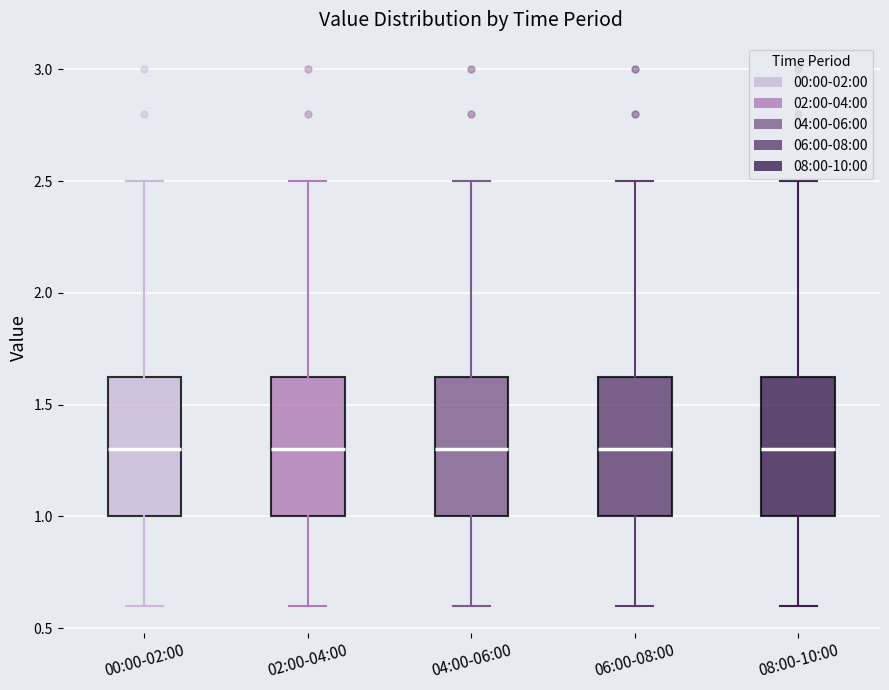

Reading left to right, read every box against the y-axis: the position of its median line, the range the box covers, and the ends of its whiskers. The values are not printed on the chart, so give them approximately, as read against the axis.

00:00-02:00: median 1.30, box 1.00 to 1.65, whiskers 0.60 to 2.50
02:00-04:00: median 1.30, box 1.00 to 1.65, whiskers 0.60 to 2.50
04:00-06:00: median 1.30, box 1.00 to 1.65, whiskers 0.60 to 2.50
06:00-08:00: median 1.30, box 1.00 to 1.65, whiskers 0.60 to 2.50
08:00-10:00: median 1.30, box 1.00 to 1.65, whiskers 0.60 to 2.50